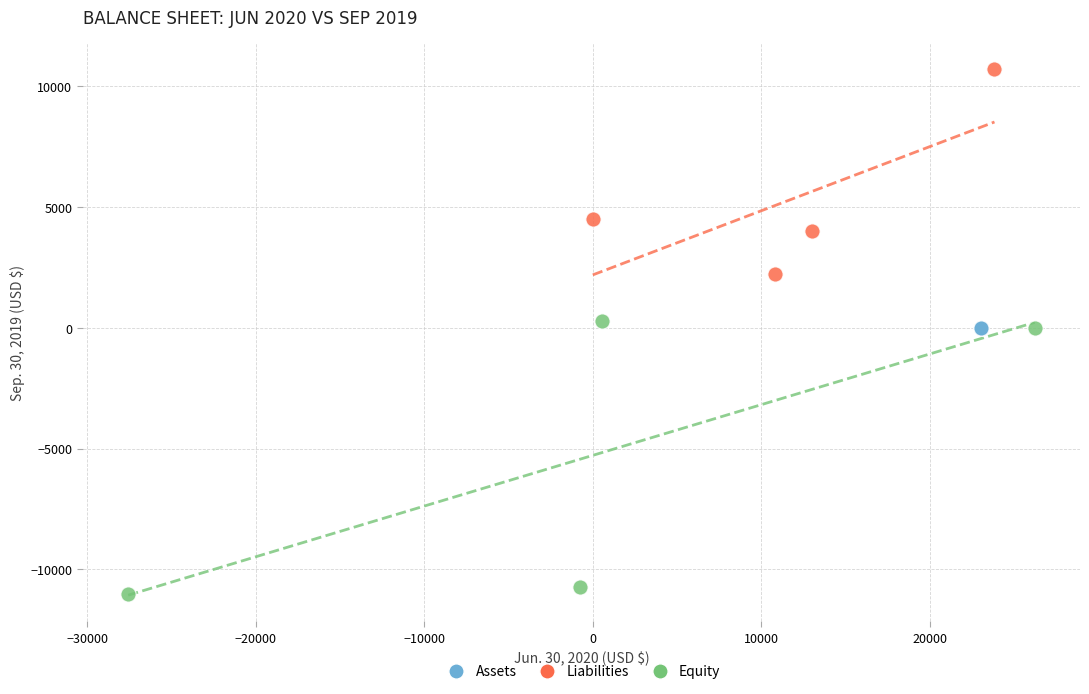

Which series contains the highest Y value?

Liabilities